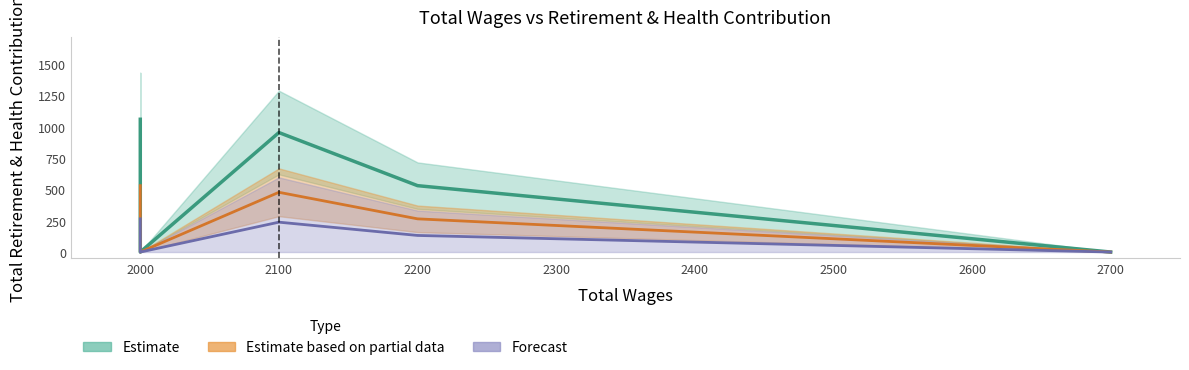

Which label corresponds to the smallest value in the chart?

2700.0